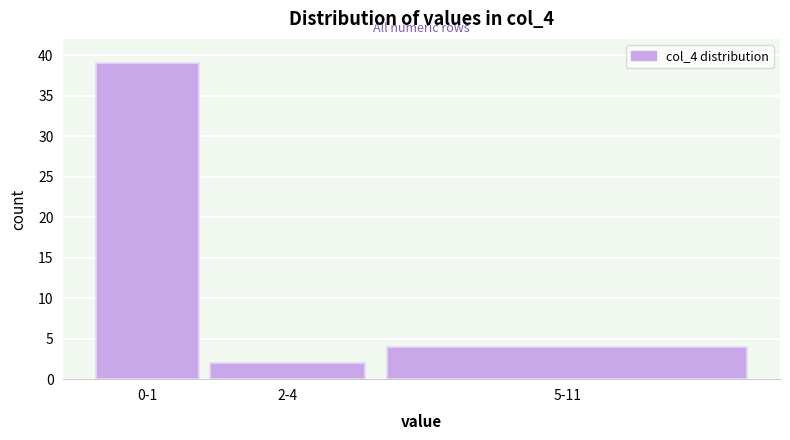

Reading left to right, transcribe all the data shown in this chart.

0-1=39	2-4=2	5-11=4